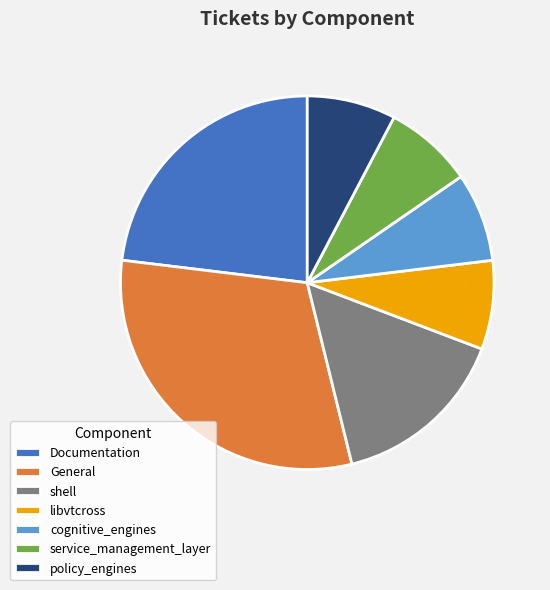

The Documentation slice represents 23% of the pie. True or false?

True